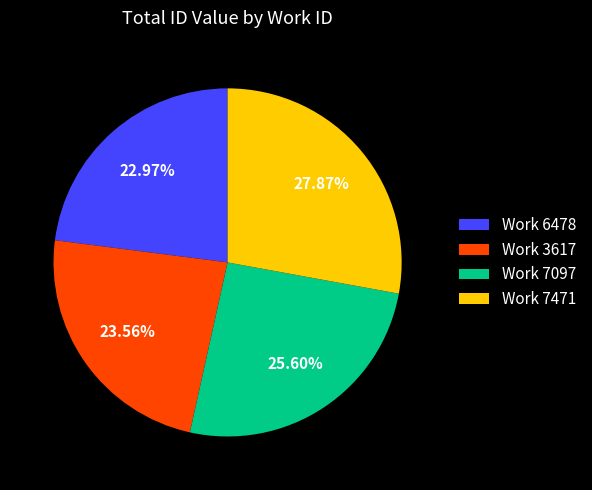

Rank the categories by value from highest to lowest.

Work 7471, Work 7097, Work 3617, Work 6478